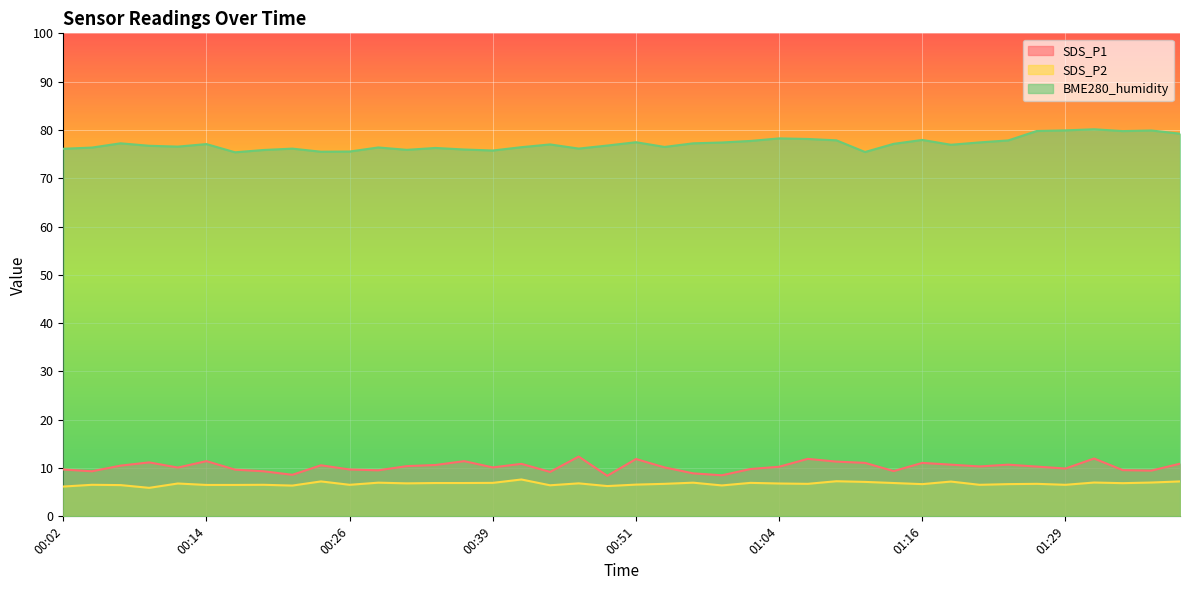

What is the label of the 34th point from the left?

01:24